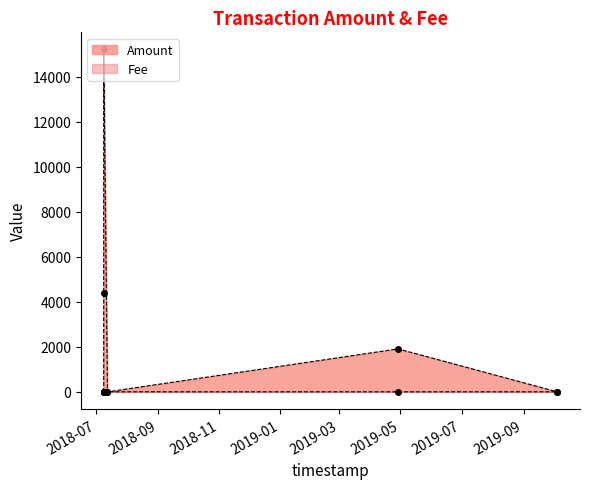

What is the difference between the second highest and minimum values in the Fee series?

1.0